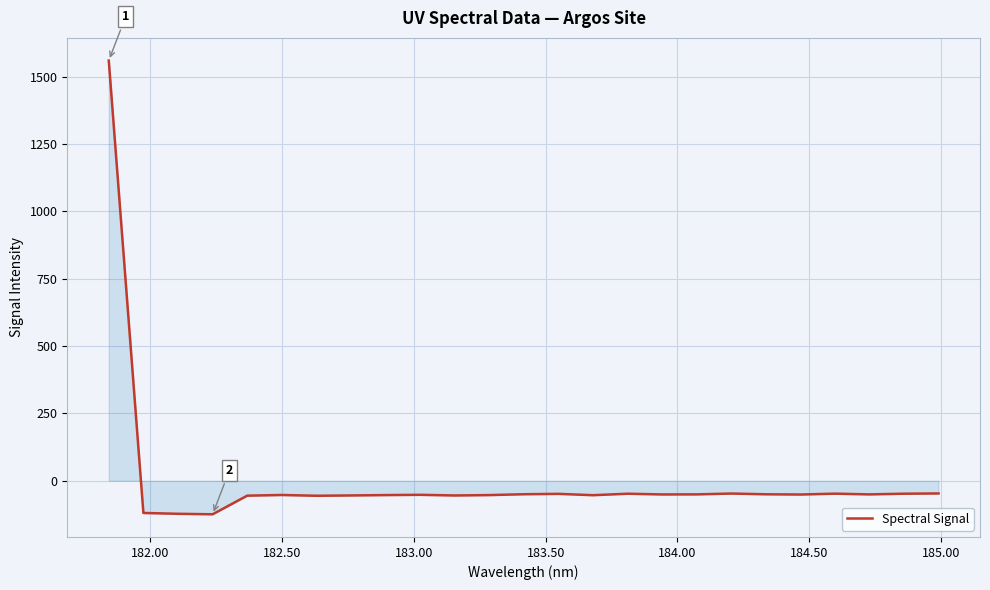

What is the average value?

4.8